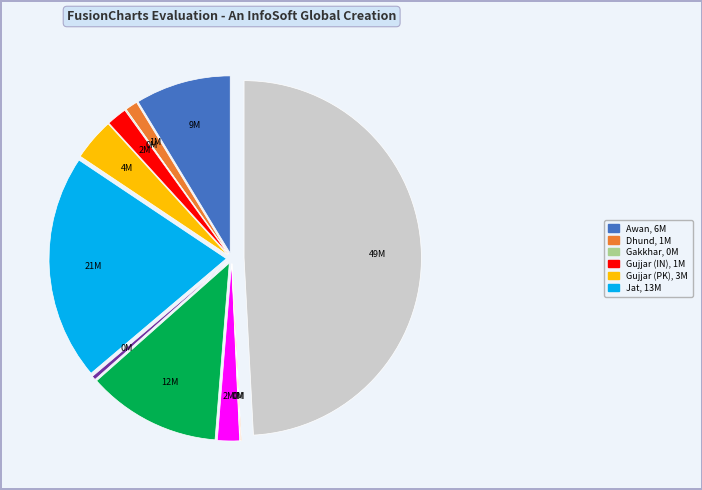

Rank the categories by value from highest to lowest.

Pashtun, Northern, Jat, Kashmiri (IN), Awan, Gujjar (PK), Kashmiri (PK), Gujjar (IN), Dhund, Karal, Gakkhar, Pashayi (AF), Pashayi (PK)